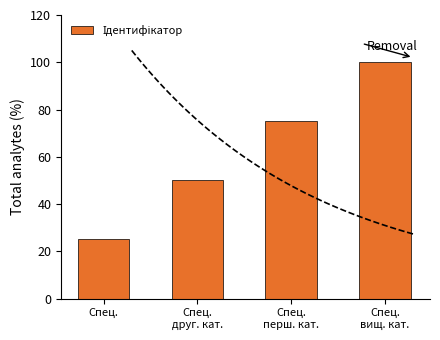

At which label is the value closest to 62?

Спец.
друг. кат.